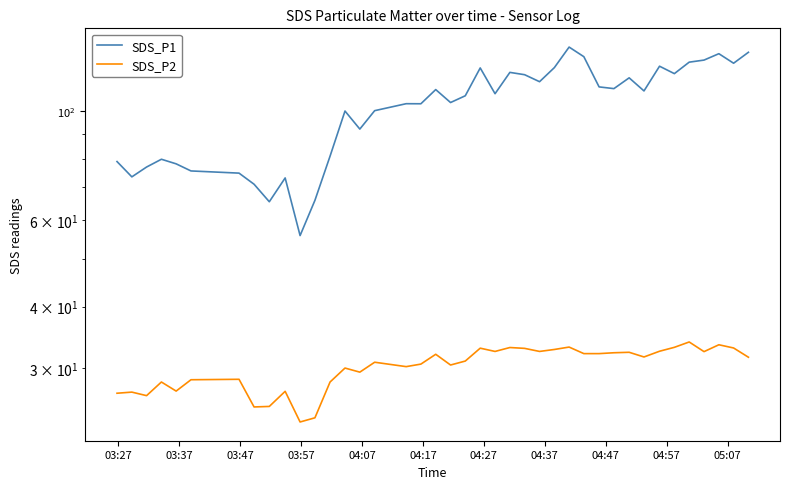

Rank the series by their maximum value, from lowest to highest.

SDS_P2, SDS_P1